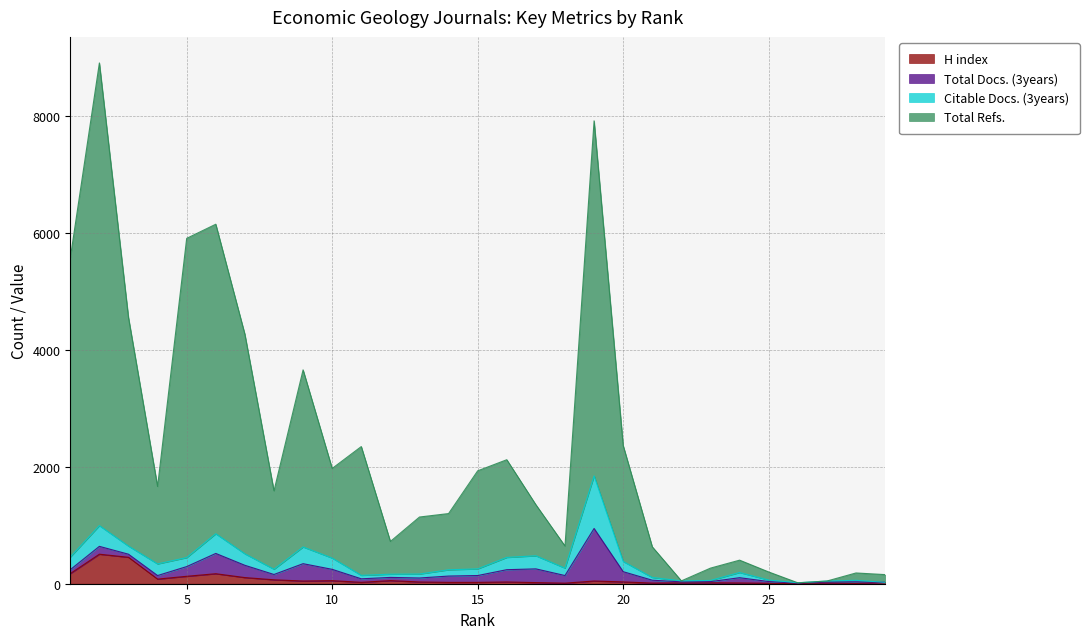

True or false: H index and Total Refs. intersect in this chart.

False